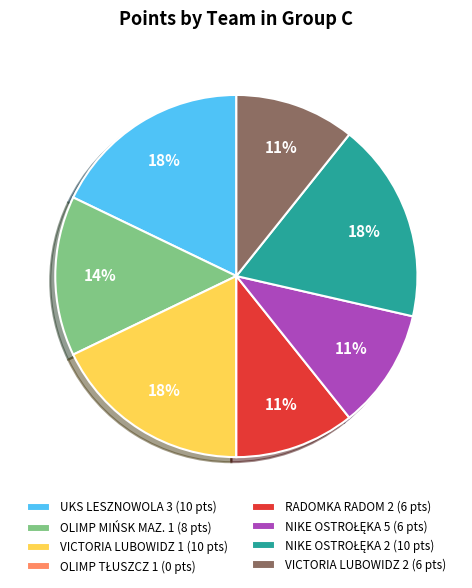

To the nearest percent, what is the average slice percentage?

12%